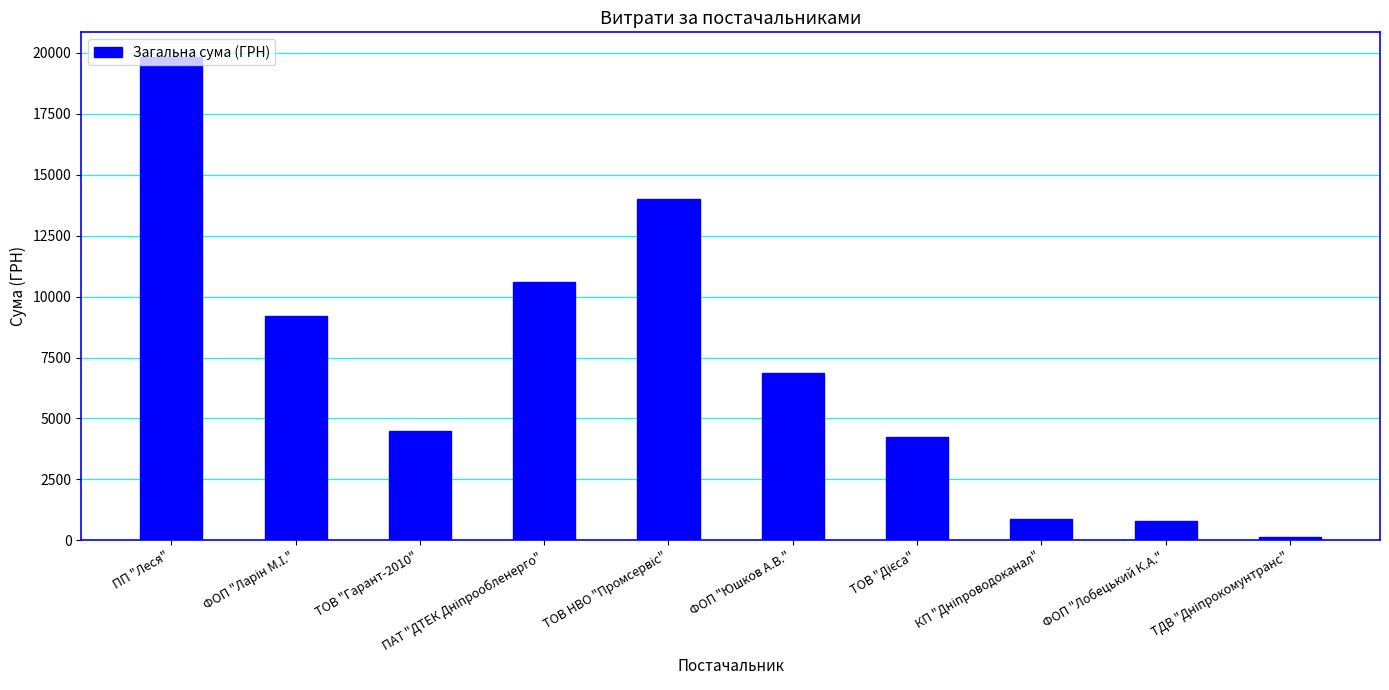

Which label corresponds to the largest value in the chart?

ПП "Леся"